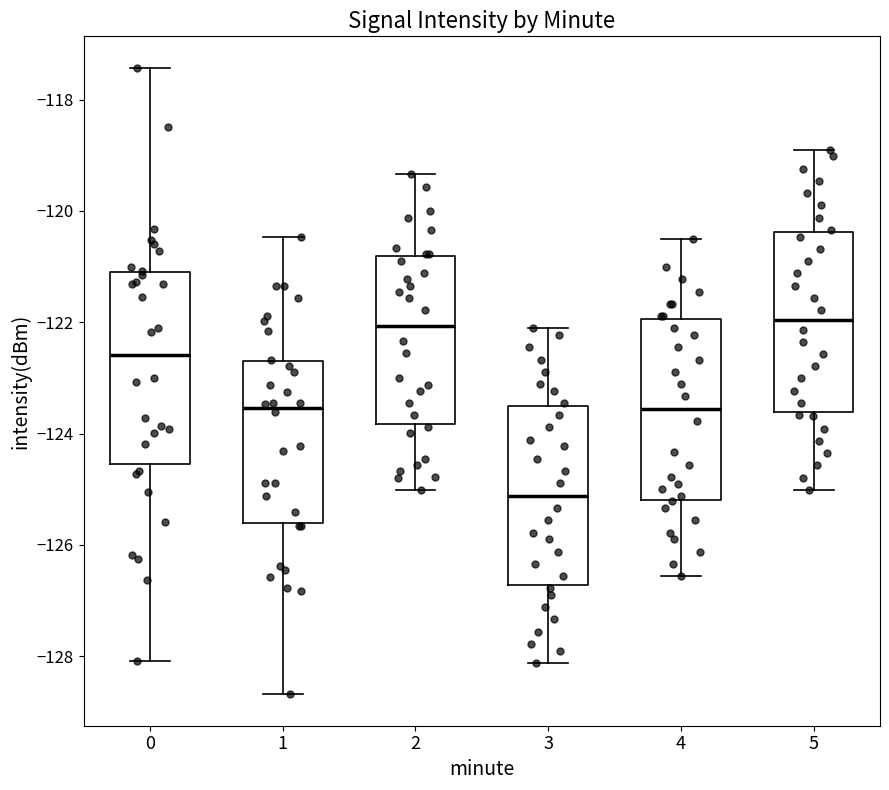

Which box's median line is the lowest?

3